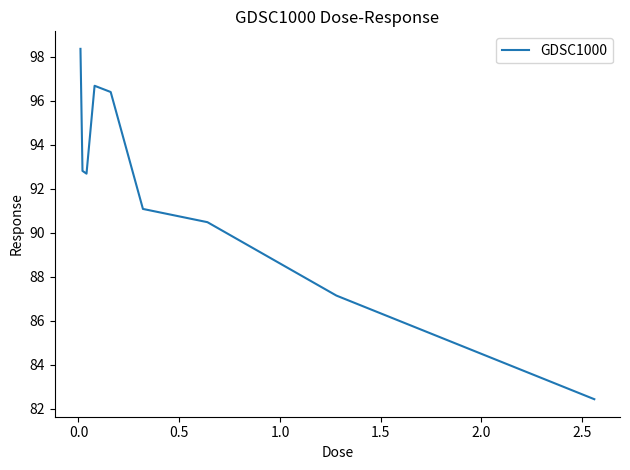

What is the difference between the maximum and minimum values?

15.9